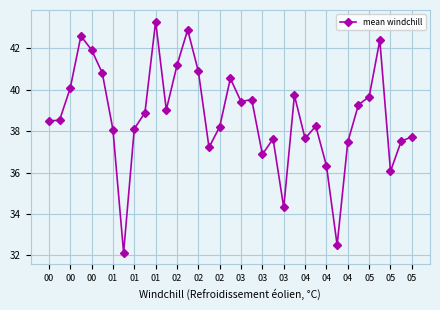

Is this an area chart (filled region under the line)?

No